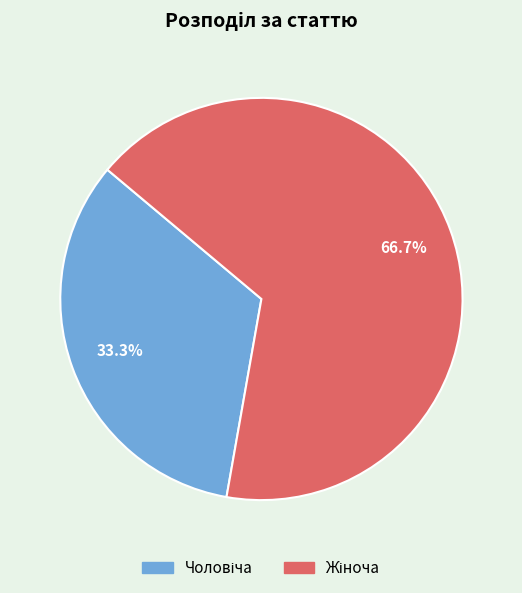

Is there a majority slice in this chart?

Yes